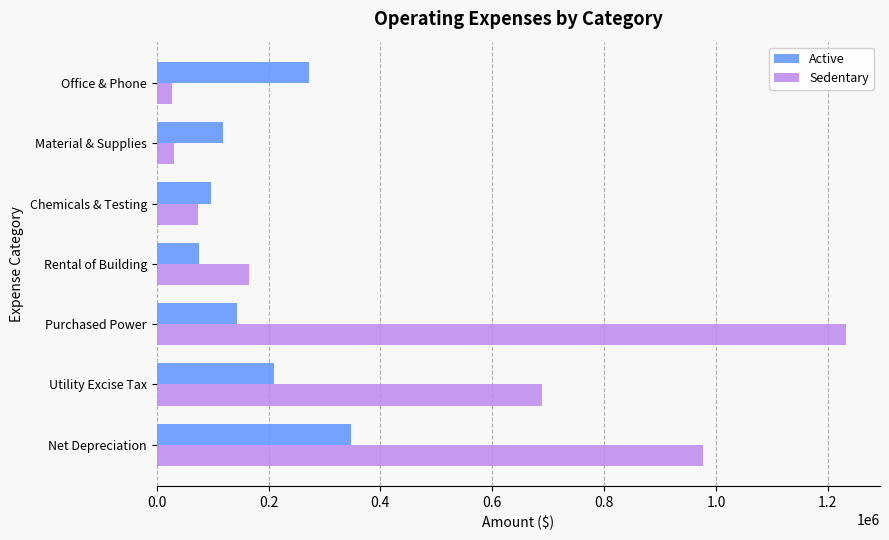

What is the maximum value shown in the chart?

1231737.5